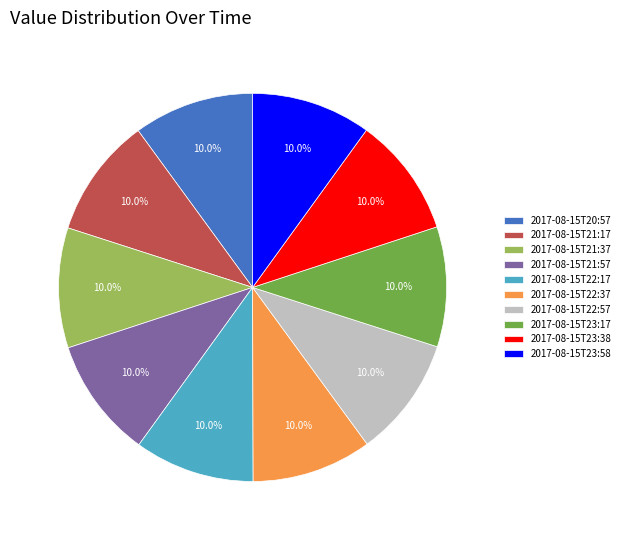

To the nearest percent, what percentage of the pie is 2017-08-15T21:17?

10%